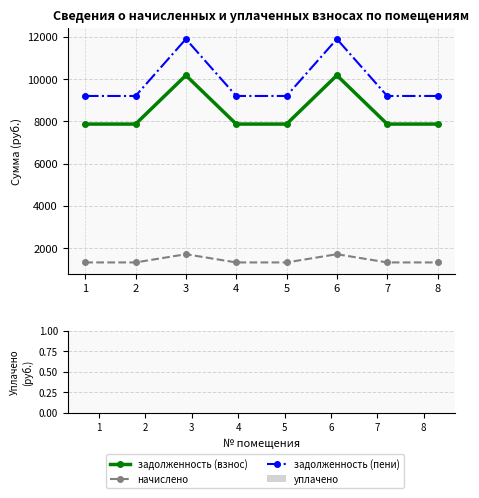

Which series has the widest spread of values?

задолженность (пени)